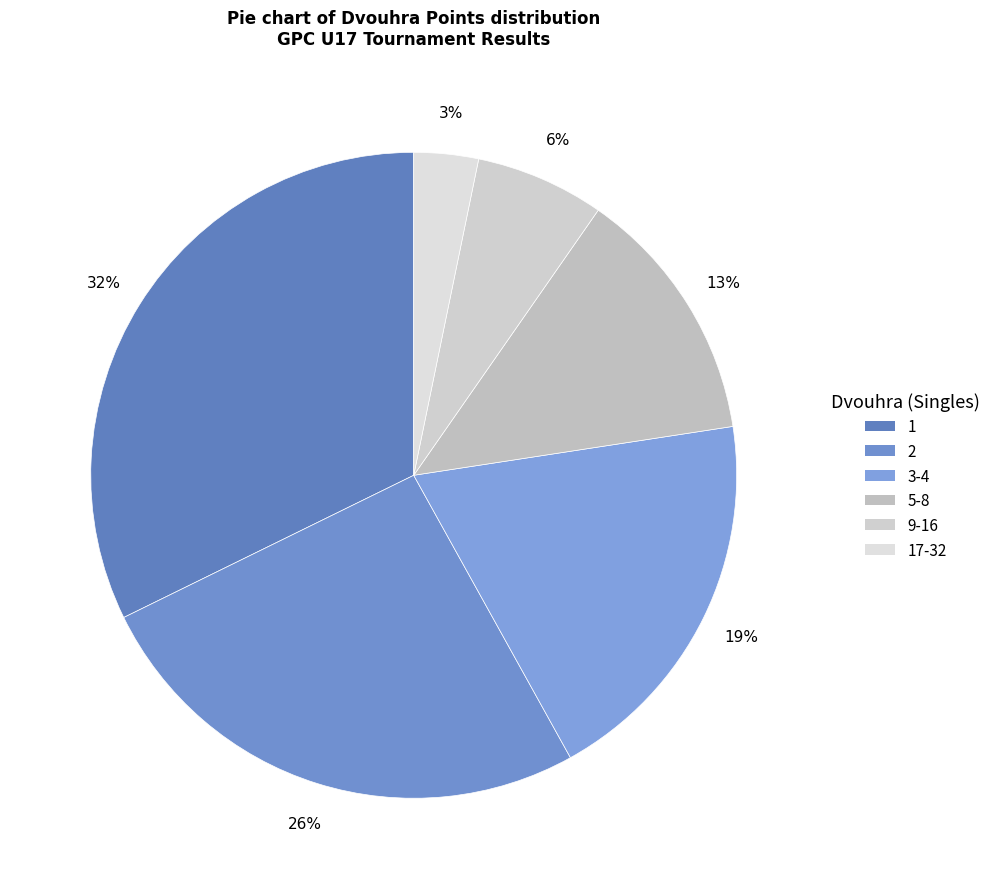

Count the number of slices in the pie.

6